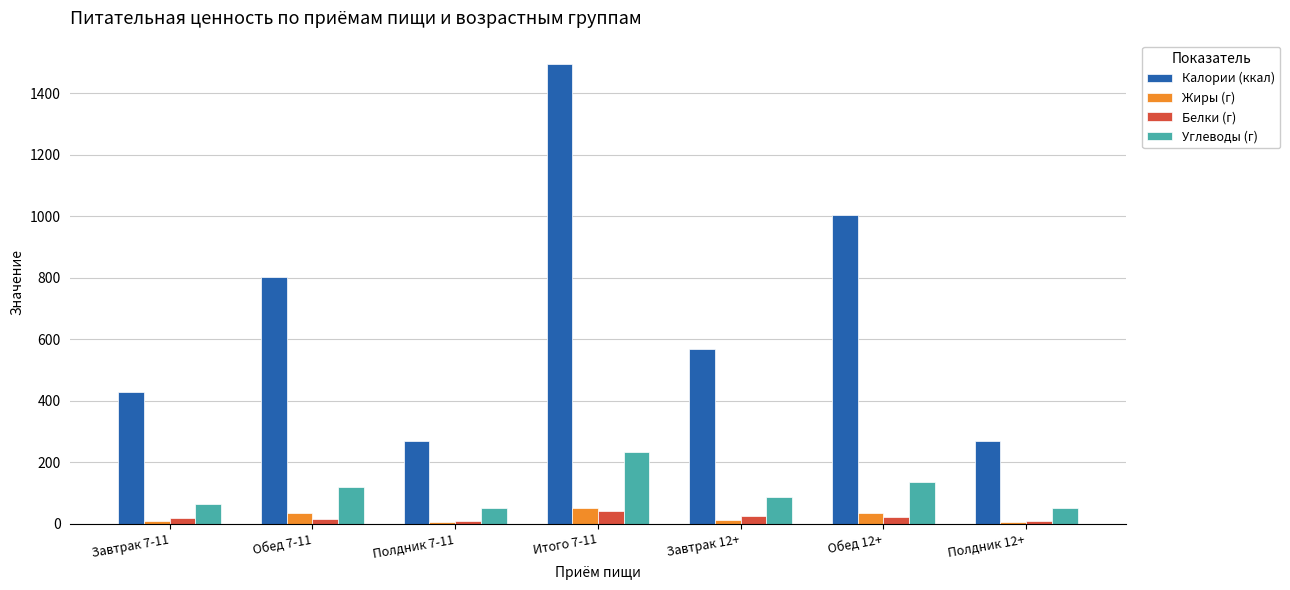

At how many categories does at least one series exceed 84?

7